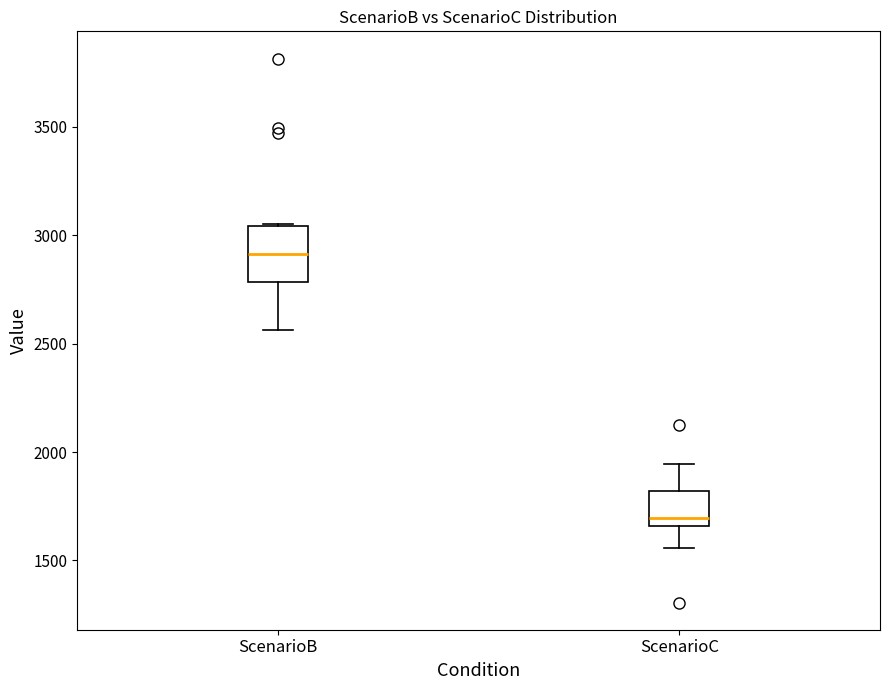

Where does the lower whisker of the box for ScenarioC end on the y-axis? The values are not printed on the chart, so give them approximately, as read against the axis.

1550